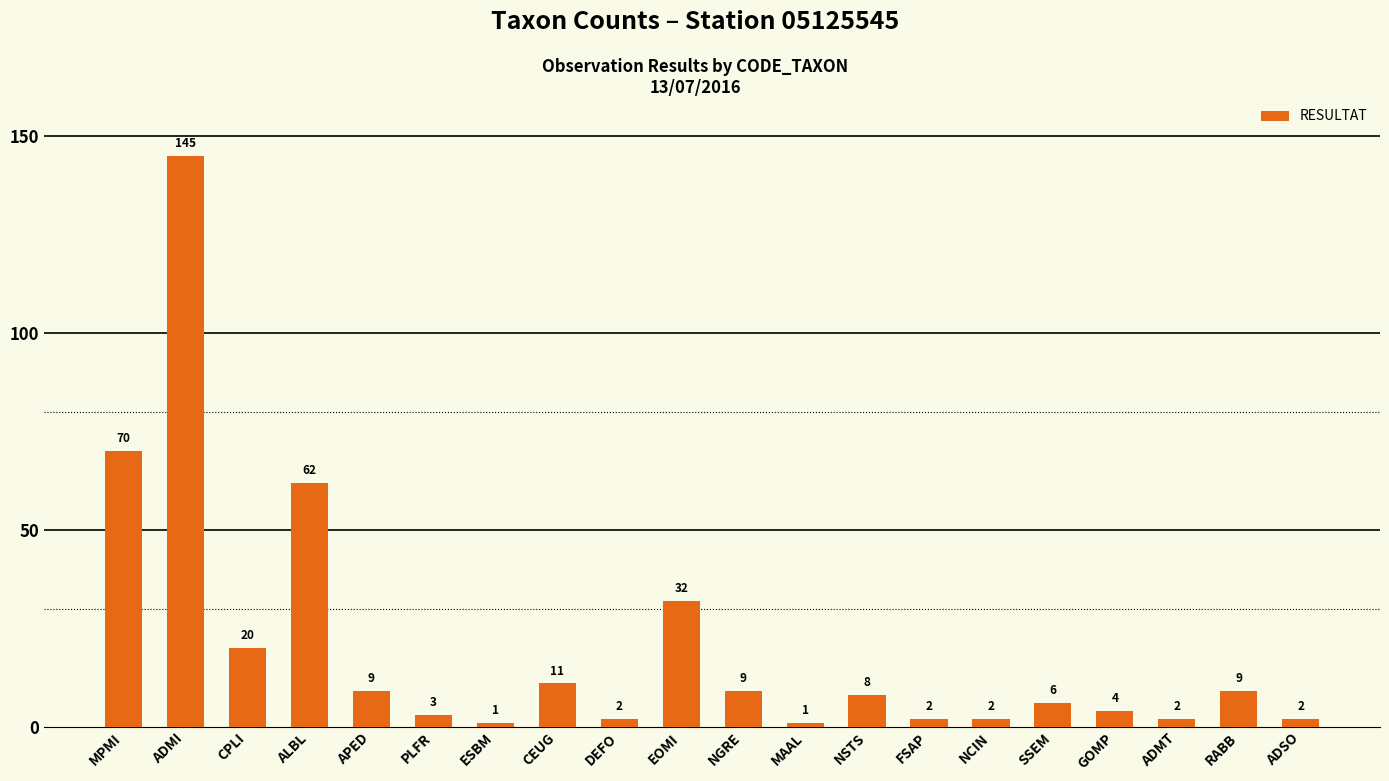

Which category has the highest value across all series?

ADMI